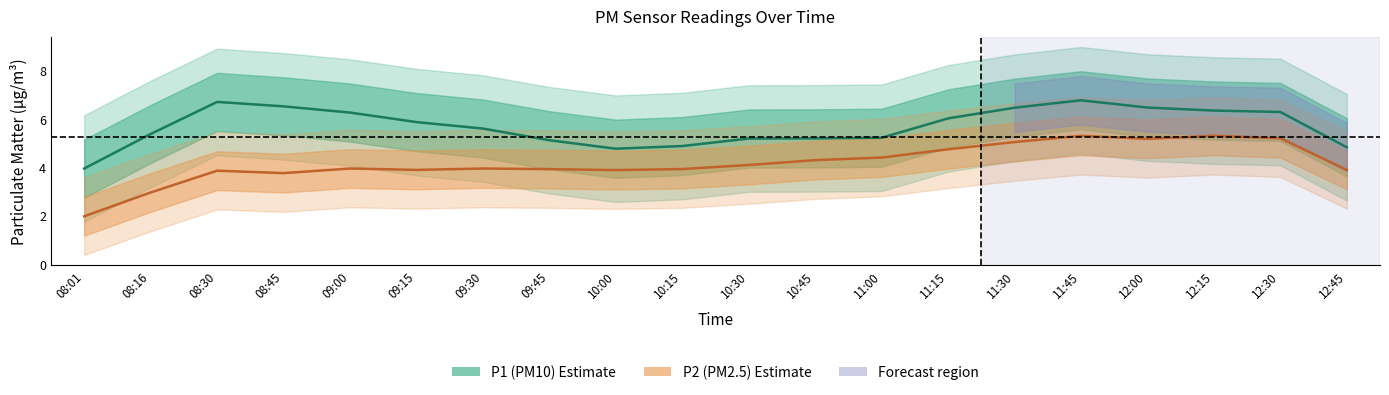

True or false: P2 has a value of 6.0 at 11:00.

False